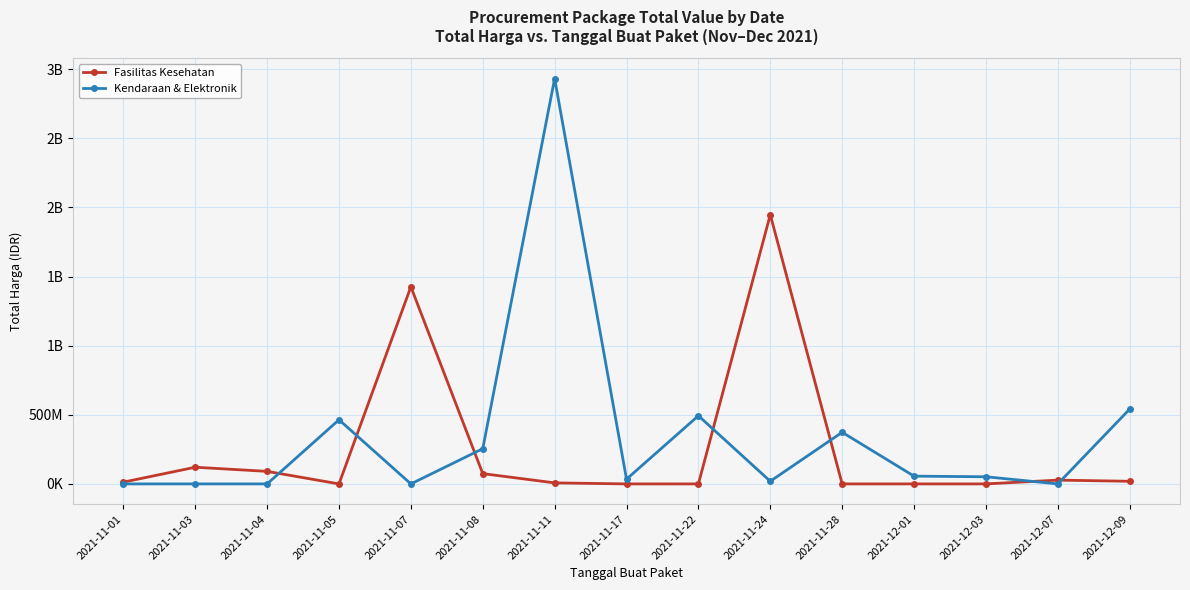

What is the value of the Kendaraan & Elektronik point at the 12th from the left?

56152800